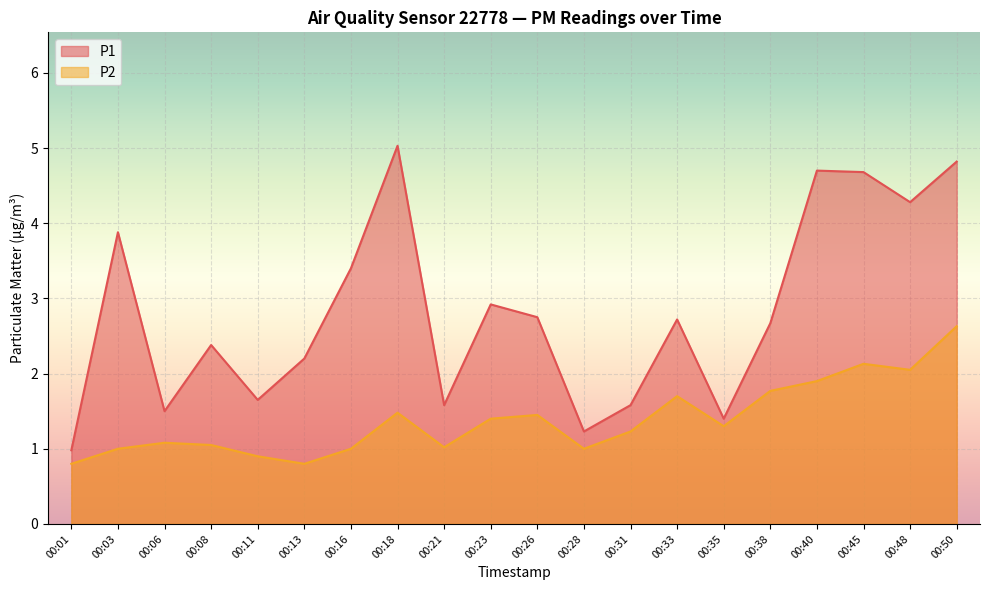

What is the spread (max minus min) of values at 00:40?

2.8